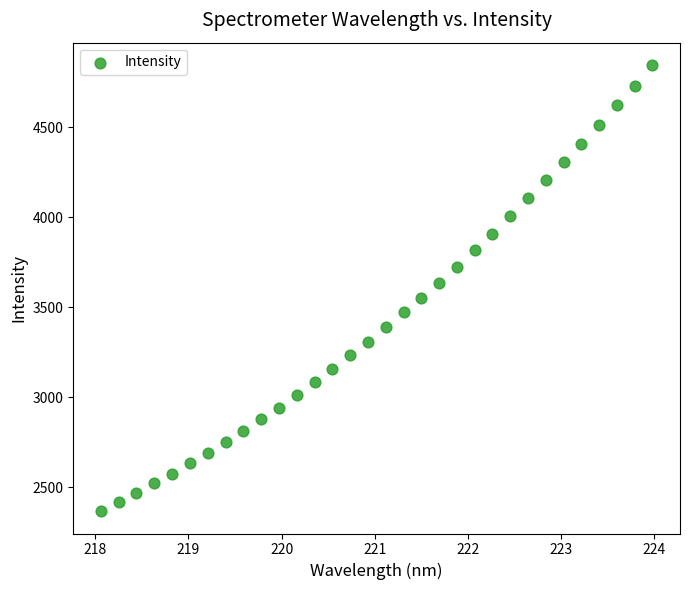

What is the range of X values (max minus min)?

5.9